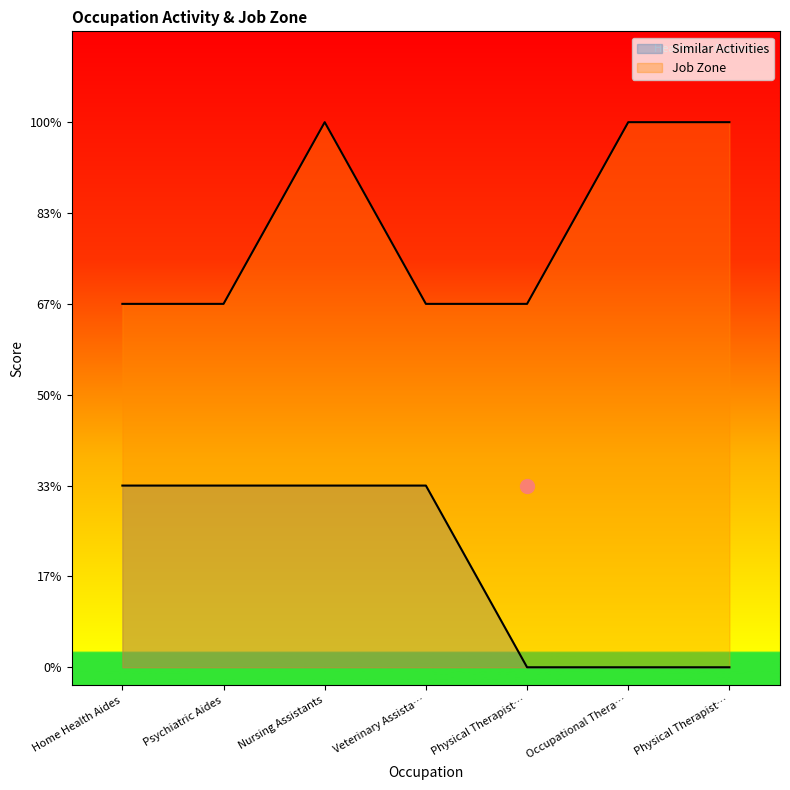

Reading left to right, what are all the values shown in this chart?

Similar Activities: 1	1	1	1	0	0	0
Job Zone: 2	2	3	2	2	3	3